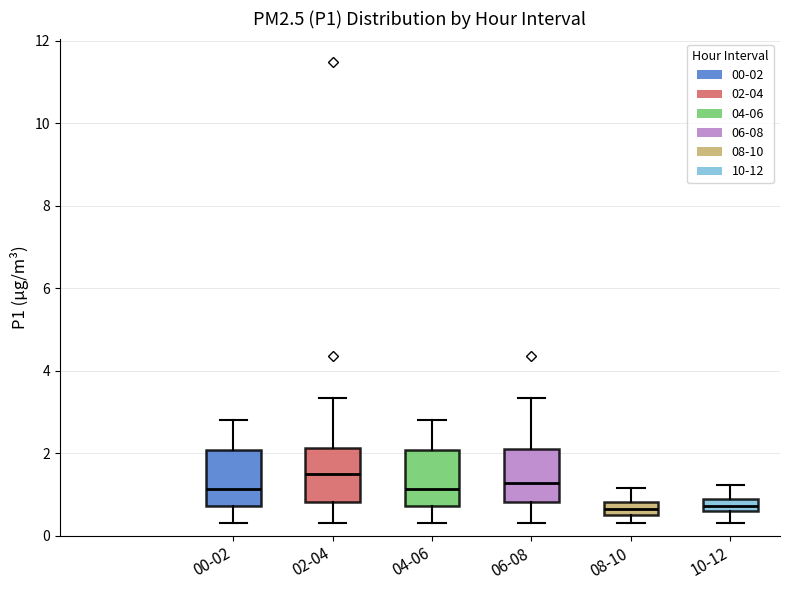

Where is the lower edge of the box for 02-04 on the y-axis? The values are not printed on the chart, so give them approximately, as read against the axis.

0.8